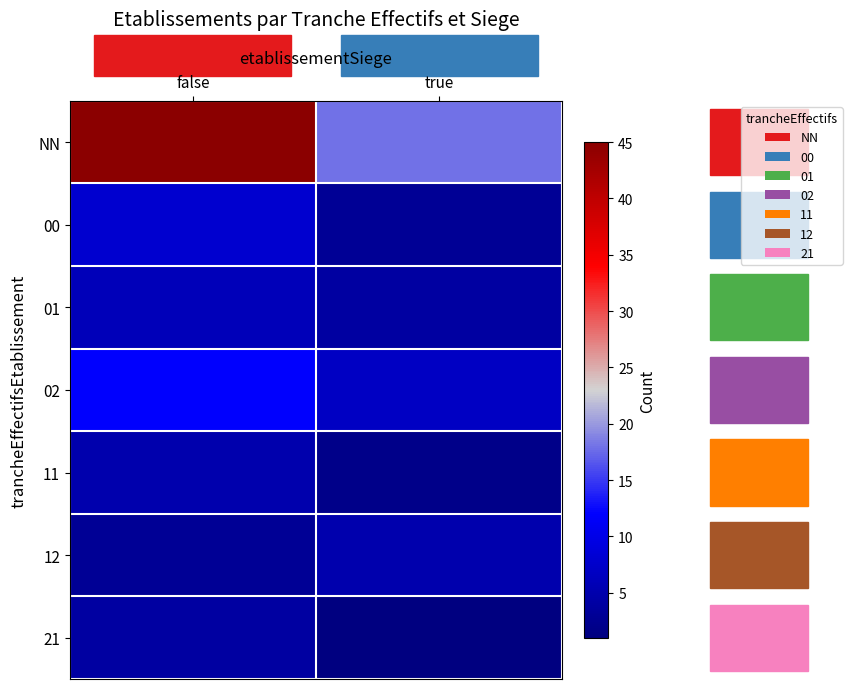

At true, list the series in order from smallest to largest.

21, 11, 00, 01, 12, 02, NN